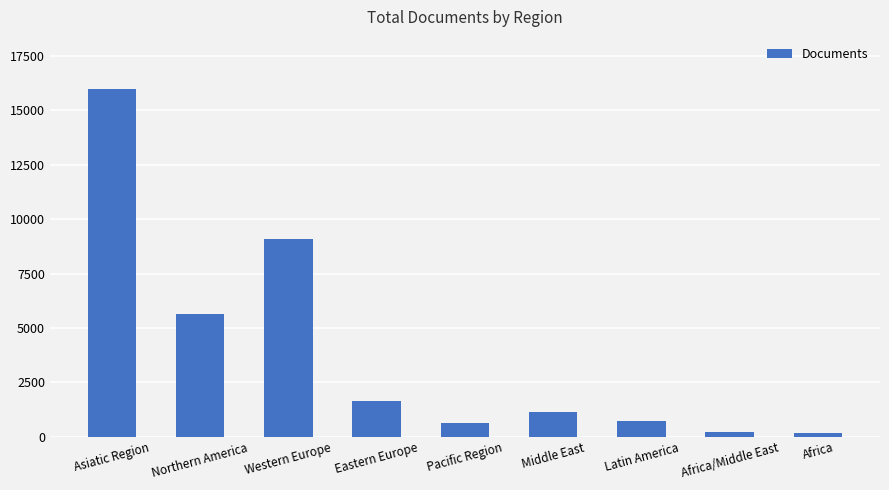

Reading right to left, transcribe all the data shown in this chart.

151	233	707	1124	615	1622	9107	5627	15986